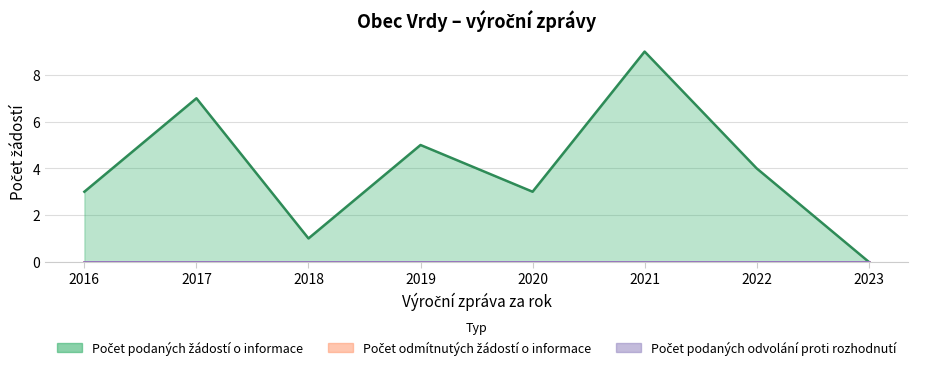

True or false: Počet odmítnutých žádostí o informace and Počet podaných žádostí o informace cross at least once.

False